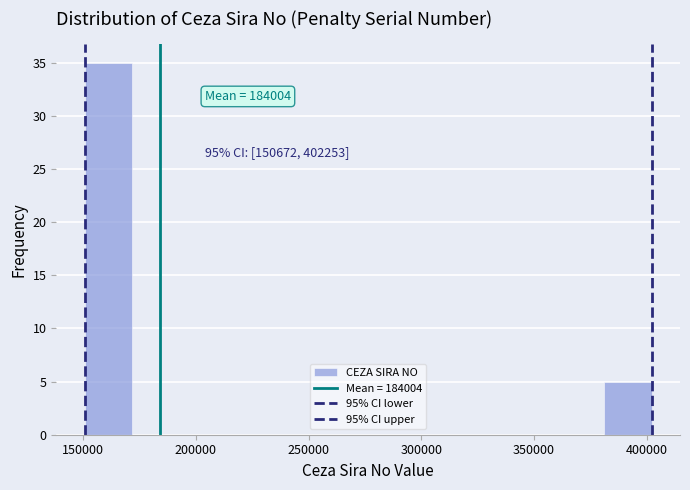

Over which range of the x-axis is the bar tallest?

150000 to 170000